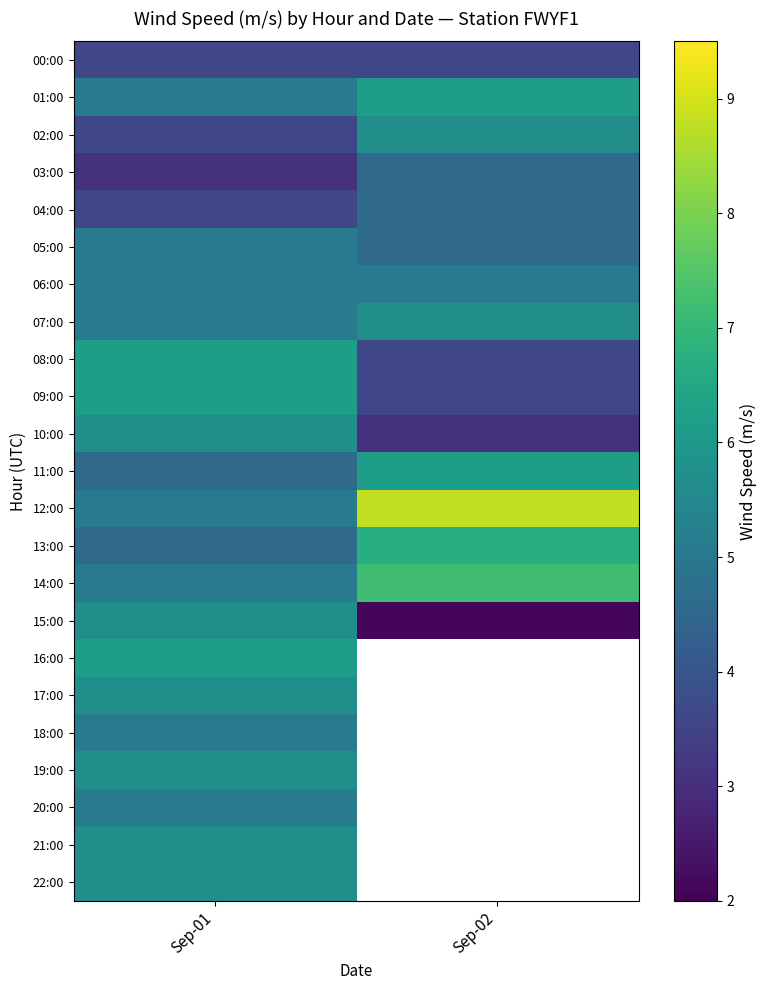

Between Sep-01 and Sep-02, which series saw the biggest shift?

12:00